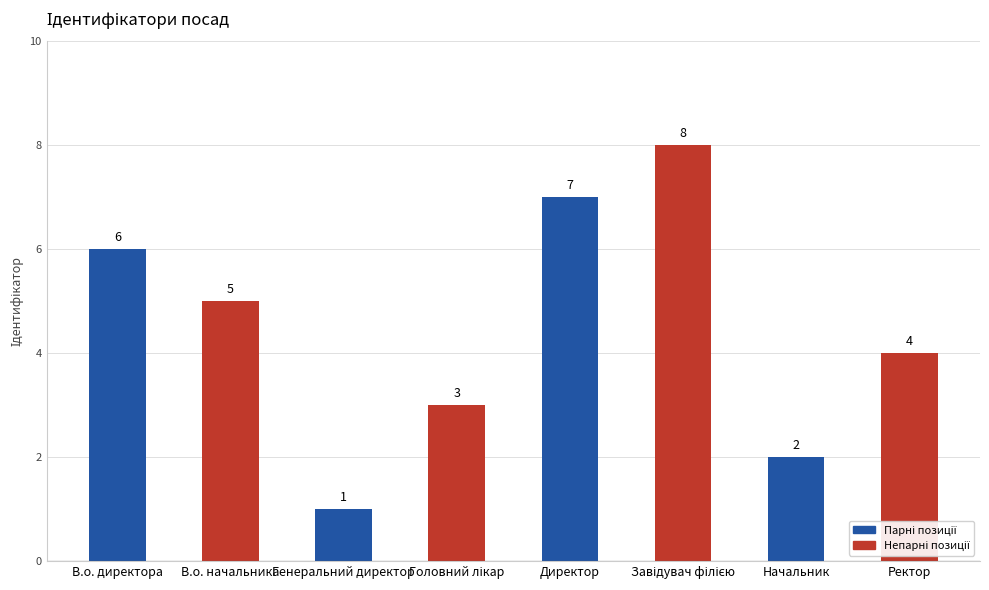

What position from the left is В.о. начальника?

2